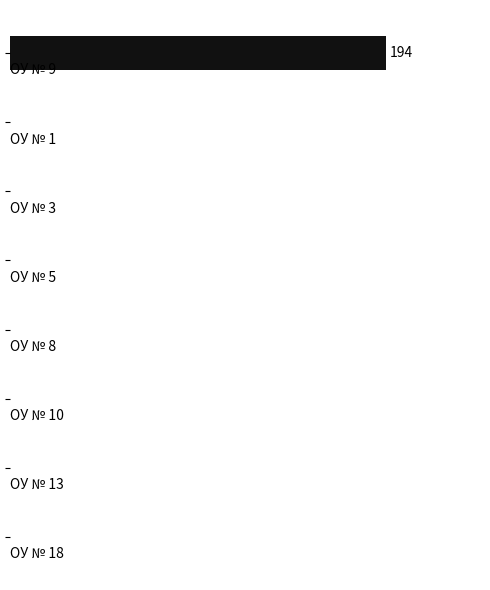

Count the number of values greater than 0.

1